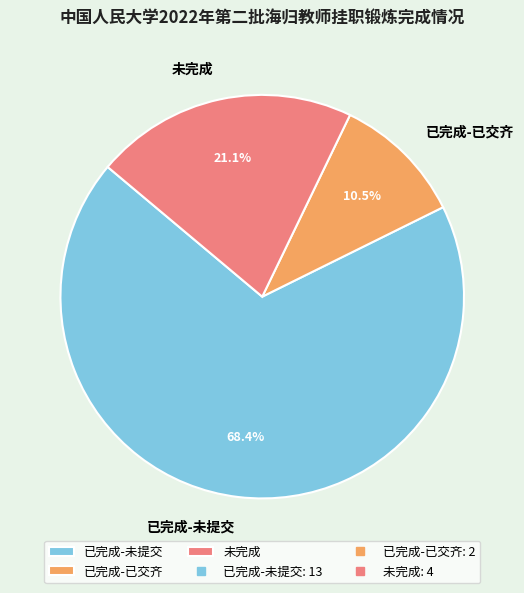

How many segments does this pie chart have?

3